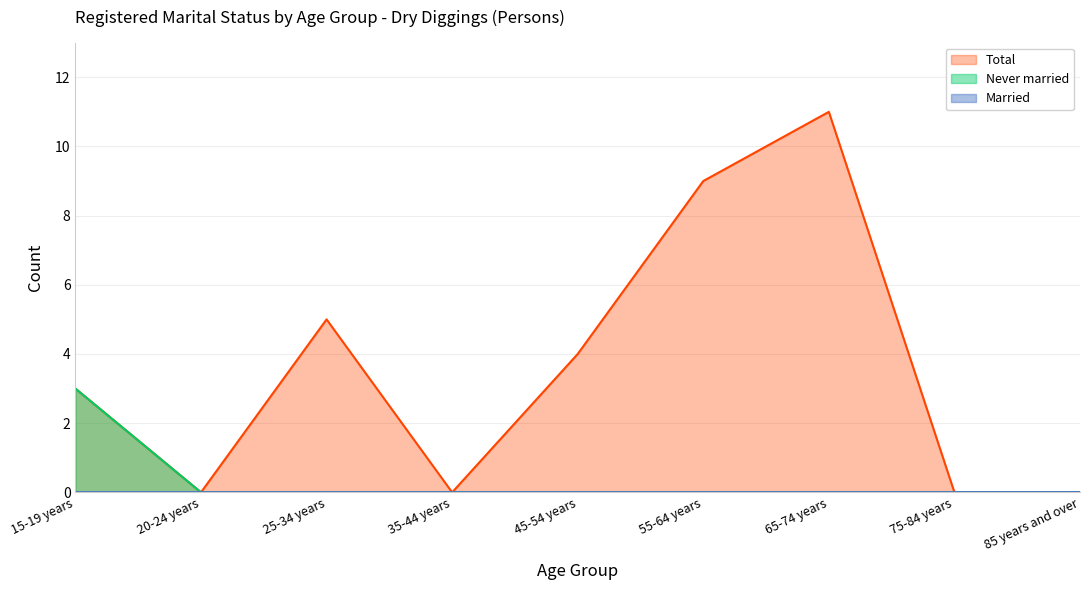

At which category is the sum across all series the highest?

65-74 years